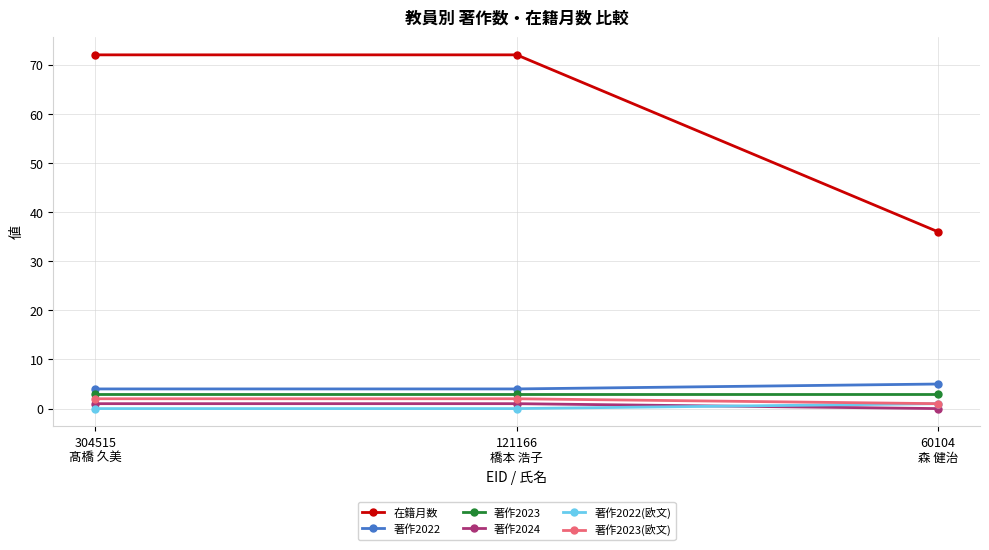

What is the minimum value for 在籍月数?

36